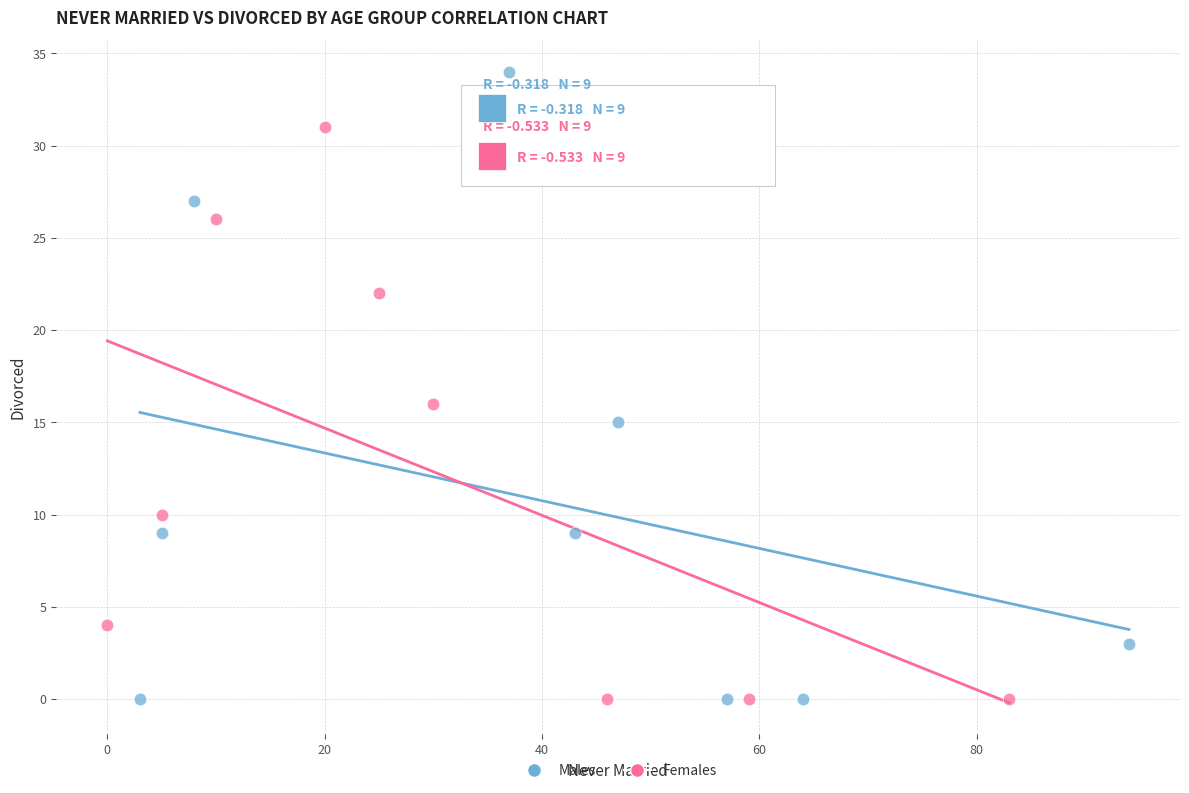

Which series reaches the maximum Y coordinate?

Males